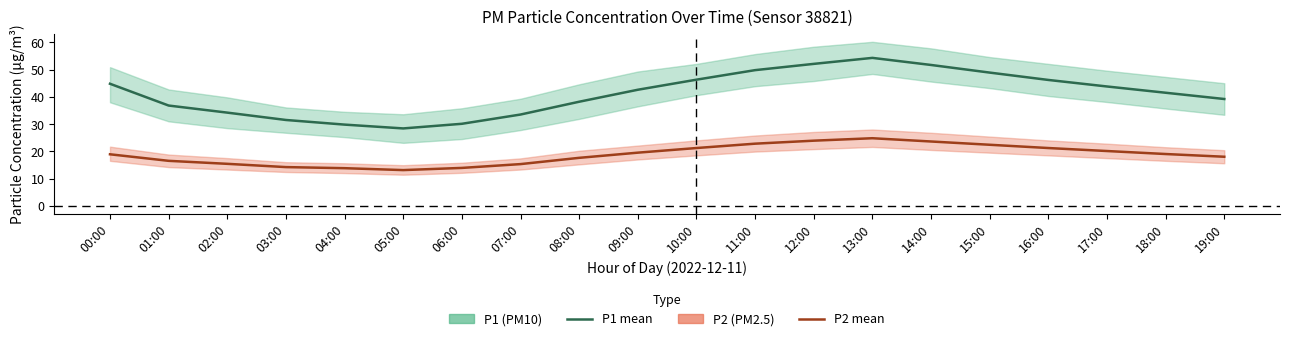

What is the label of the 17th point from the right?

03:00